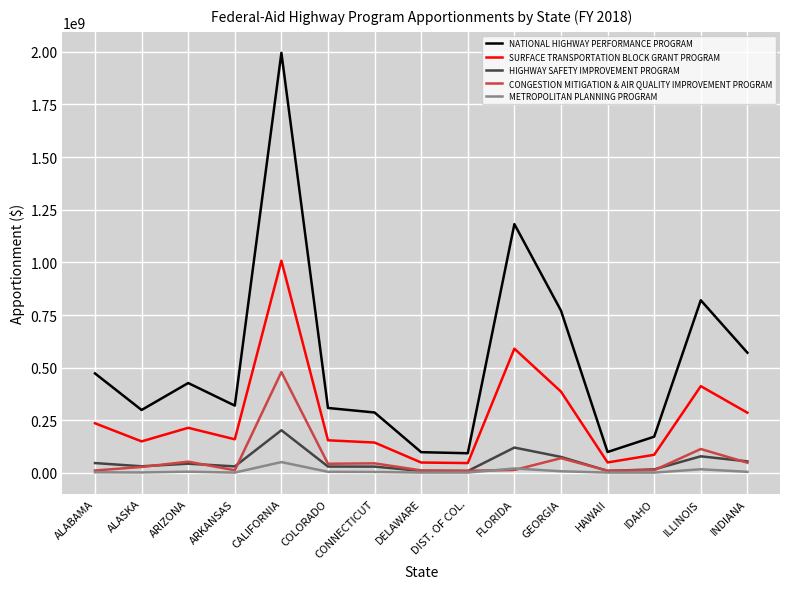

Which series has the largest total across all categories?

NATIONAL HIGHWAY PERFORMANCE PROGRAM